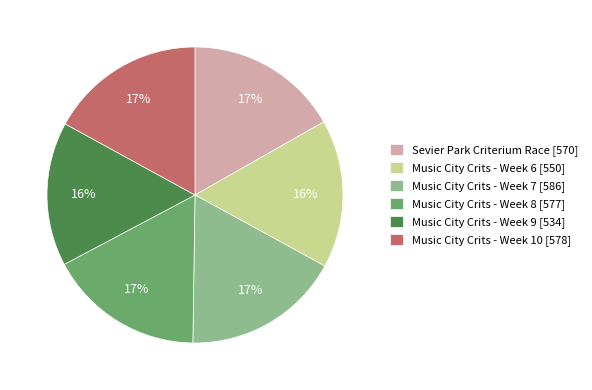

To the nearest percent, what portion does Music City Crits - Week 8 represent?

17%